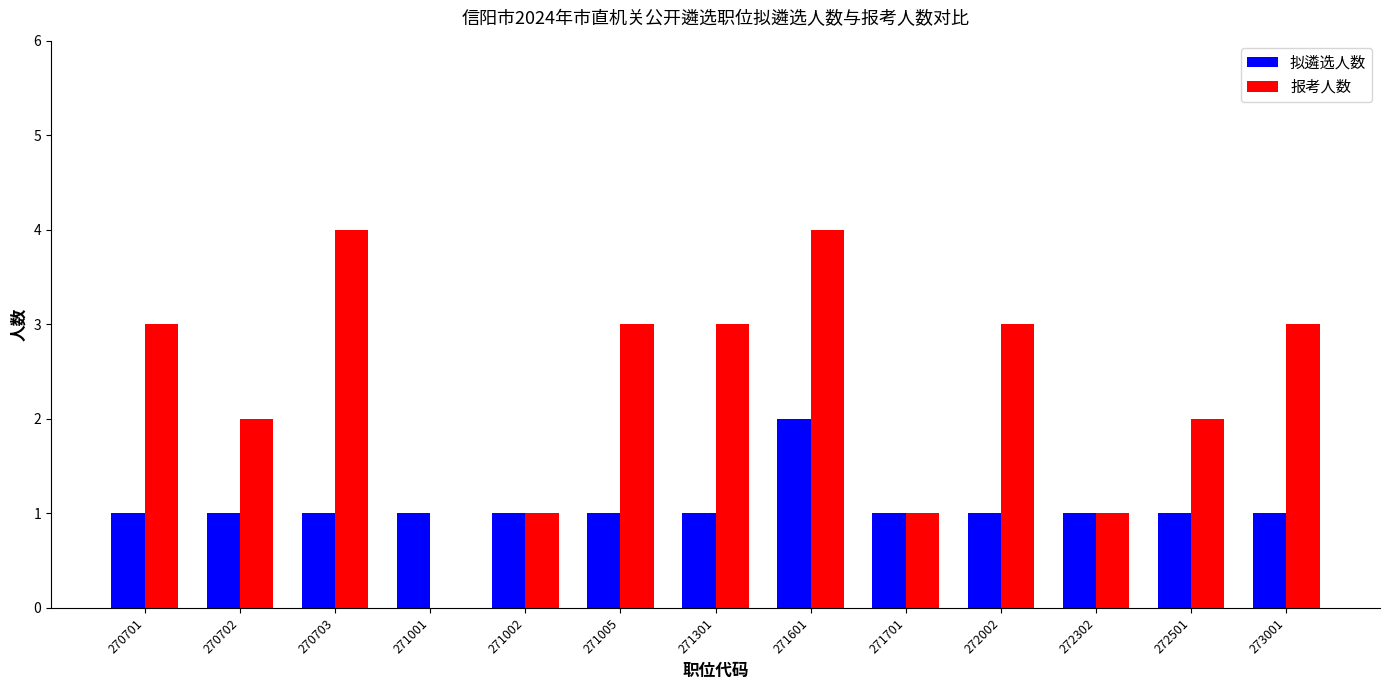

Reading left to right, what are all the values shown in this chart?

拟遴选人数: 1	1	1	1	1	1	1	2	1	1	1	1	1
报考人数: 3	2	4	0	1	3	3	4	1	3	1	2	3